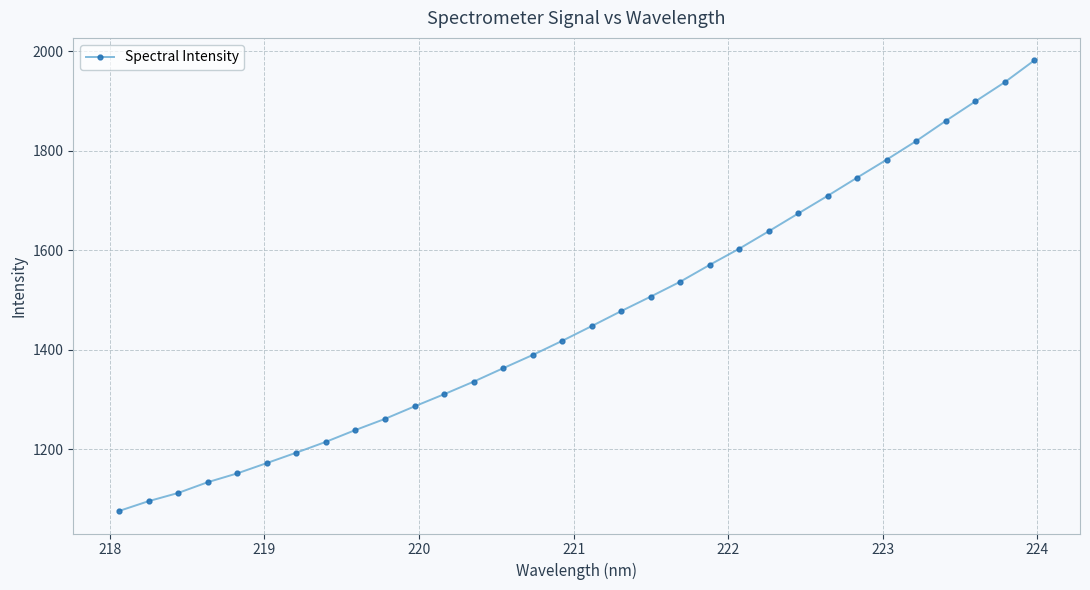

What is the value of the 32nd point from the left?

1981.6